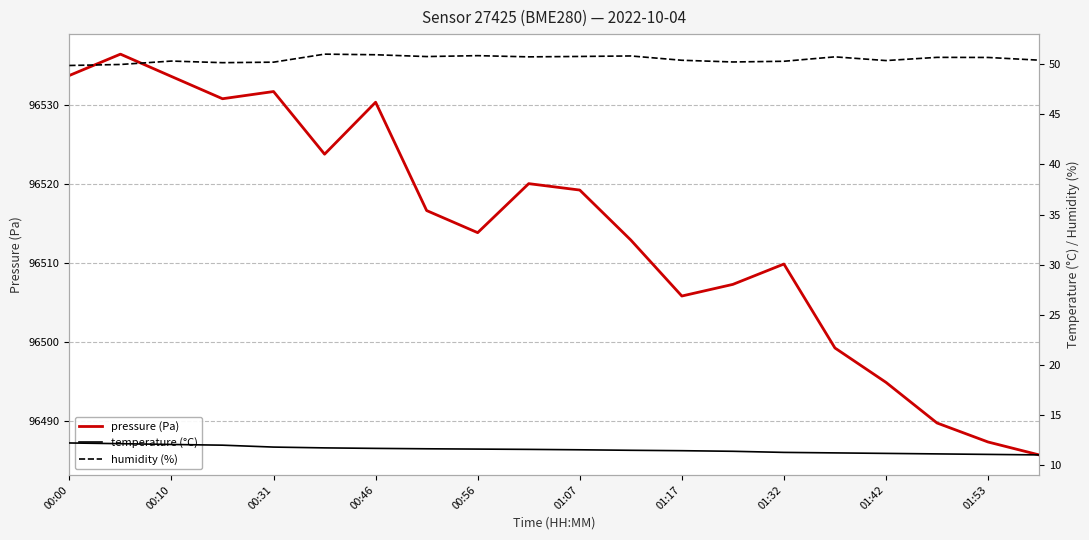

Is this an area chart (filled region under the line)?

No